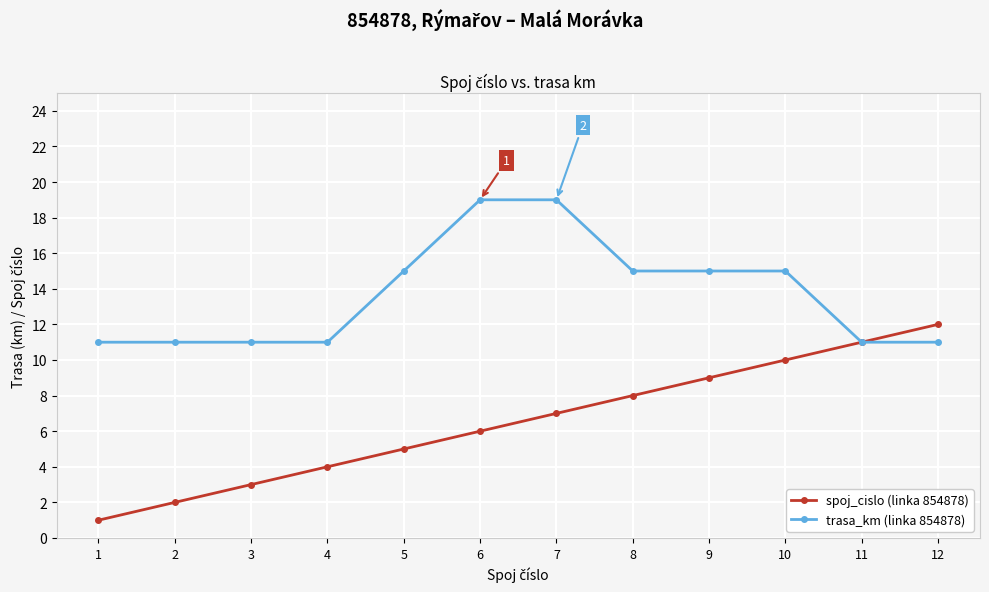

The spoj_cislo (linka 854878) series shows 12 at 12. True or false?

True